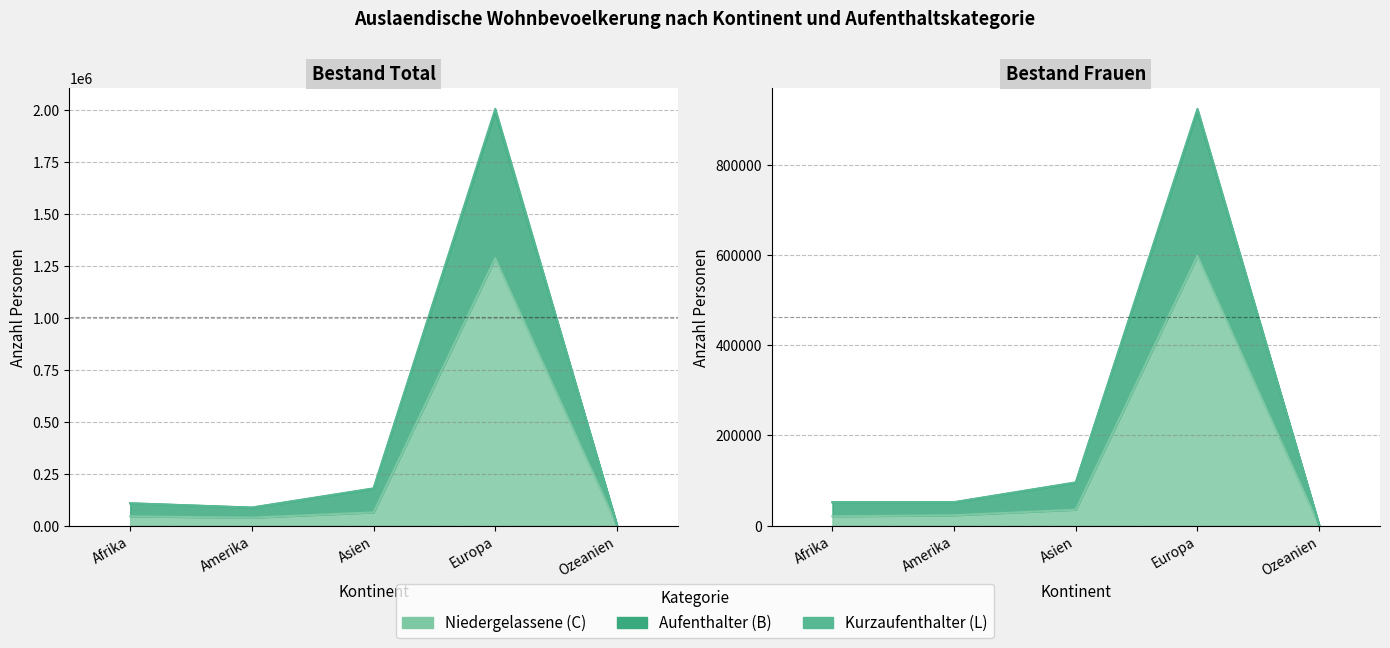

Which series has the largest total across all categories?

Kurzaufenthalter (L) Frauen